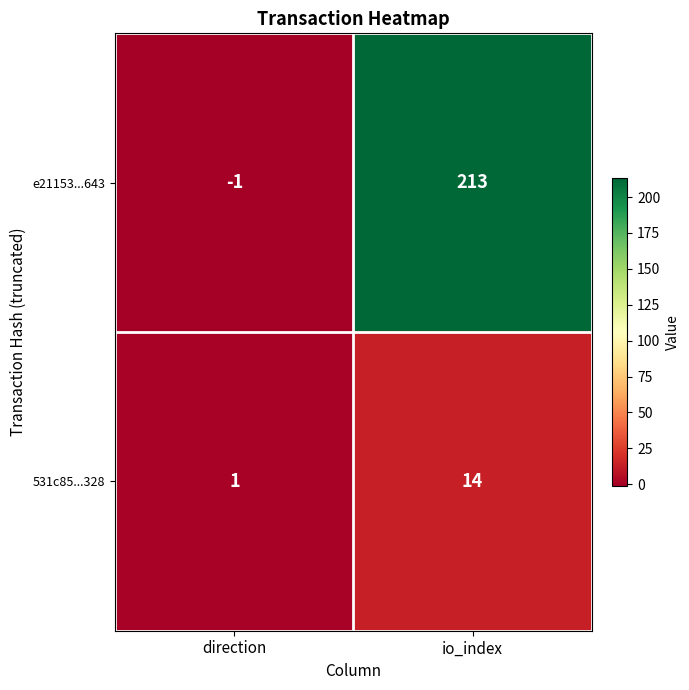

What is the difference between the e21153...643 values at io_index and direction?

214